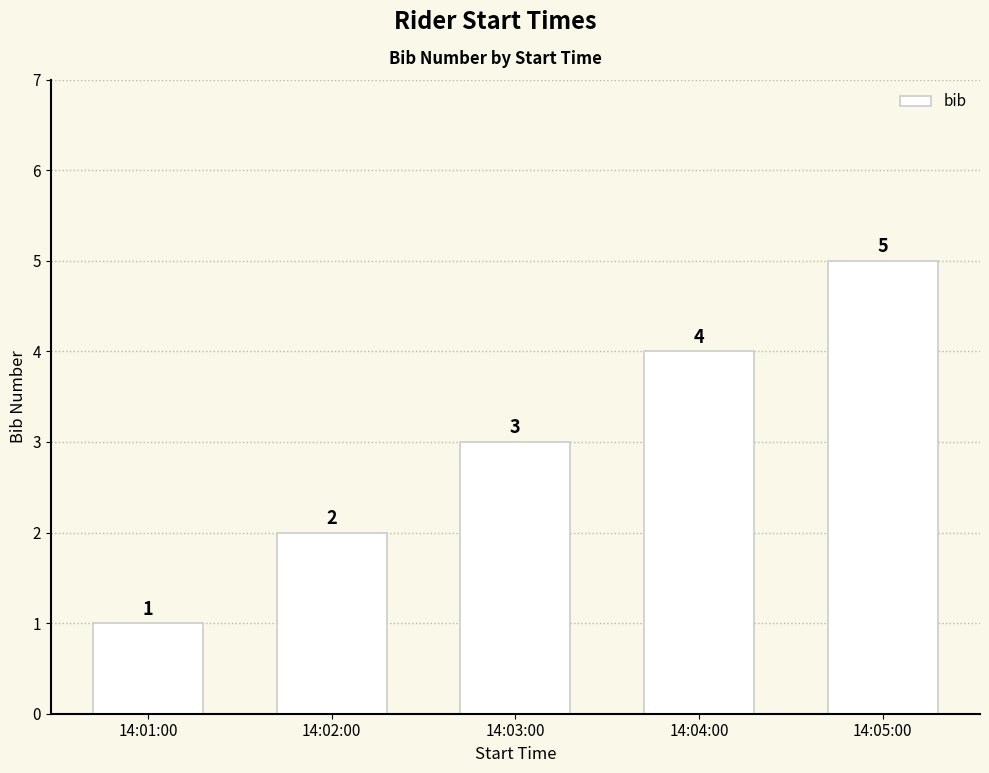

How many bars are there in total?

5